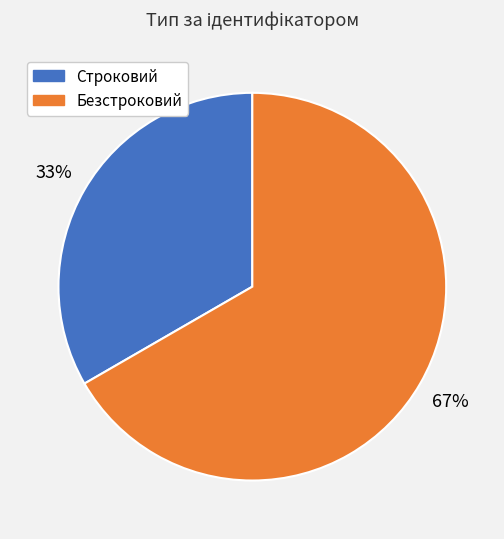

To the nearest percent, what percentage of the pie is Строковий?

33%